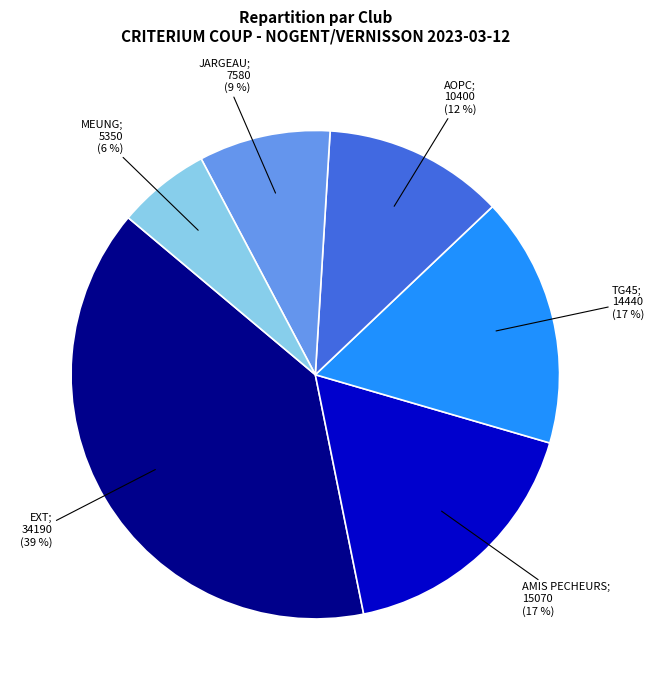

To the nearest percent, what is the average slice percentage?

17%